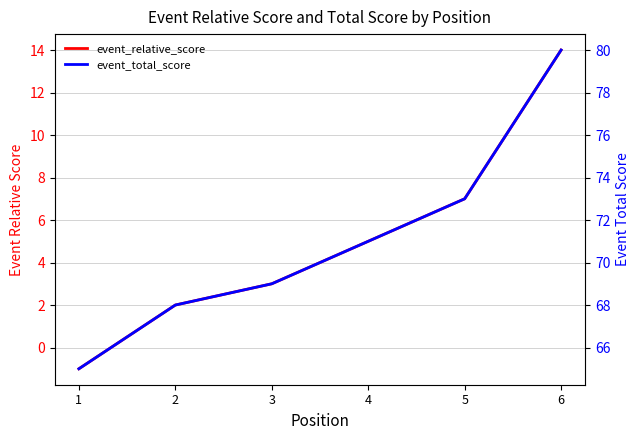

True or false: event_total_score and event_relative_score cross at least once.

False